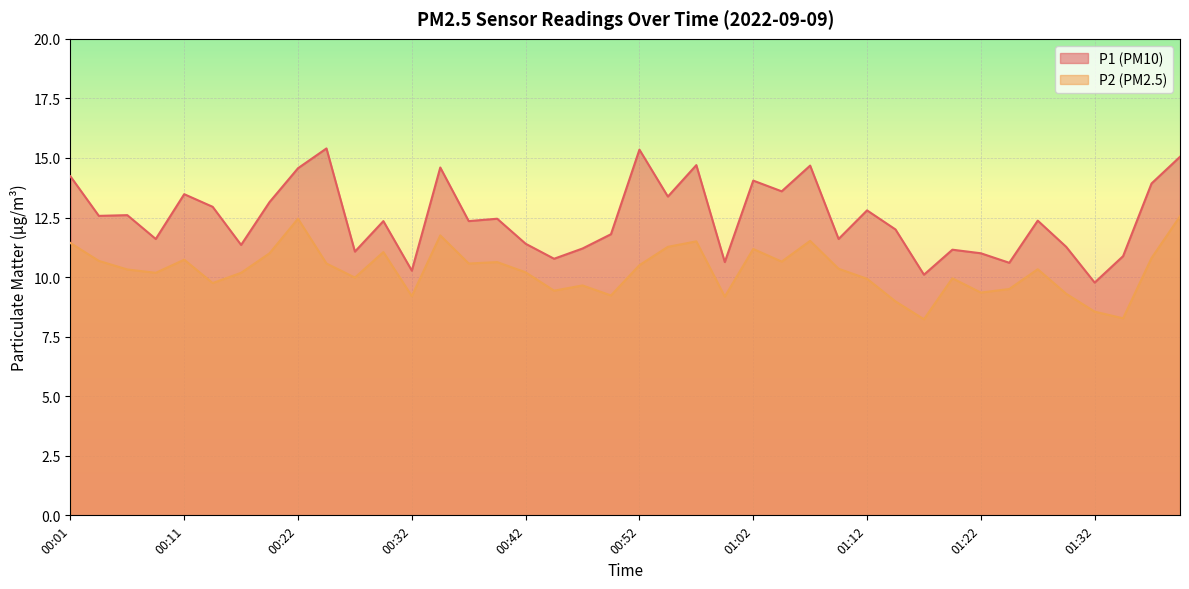

How many distinct data groups are displayed?

2